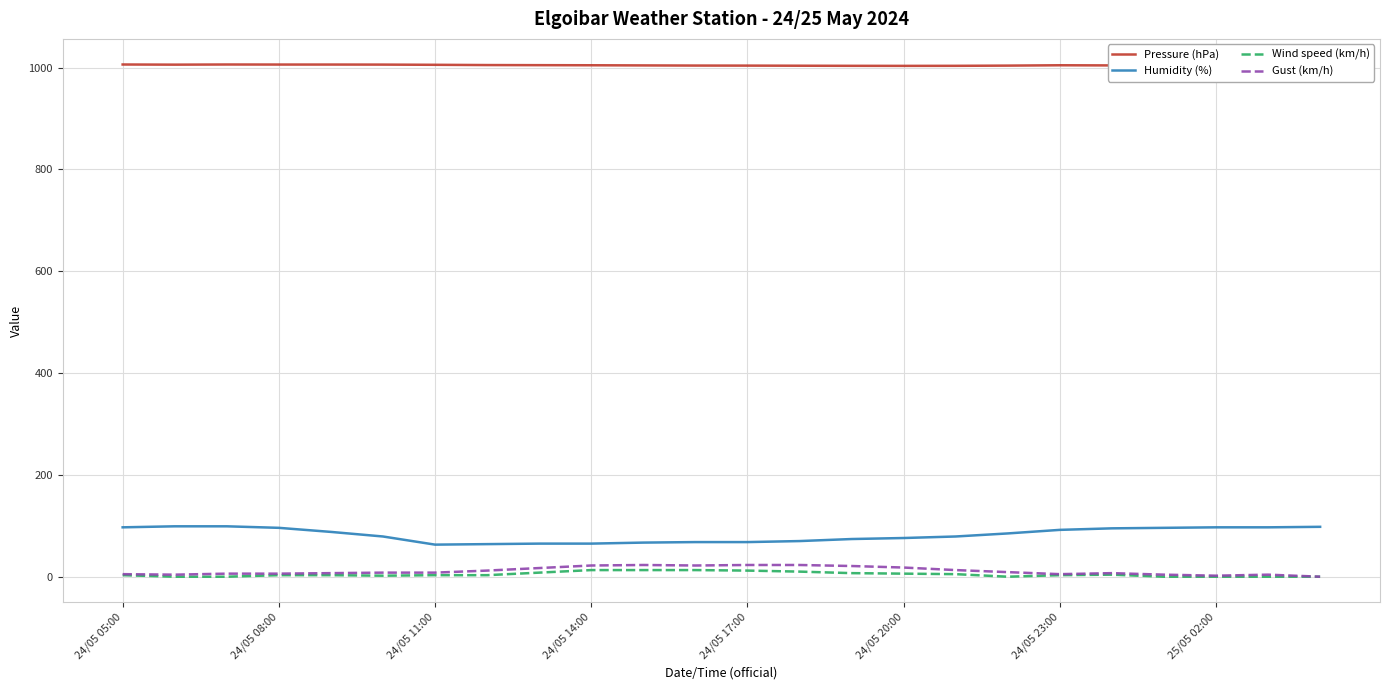

True or false: Humidity (%) and Wind speed (km/h) intersect in this chart.

False